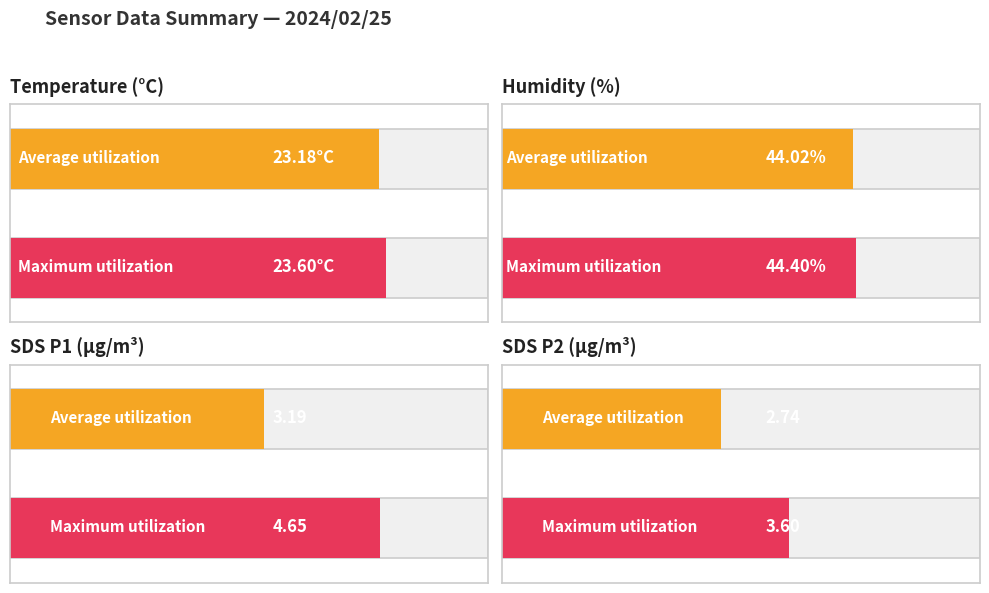

What is the difference between the highest and lowest values at Temp?

0.4